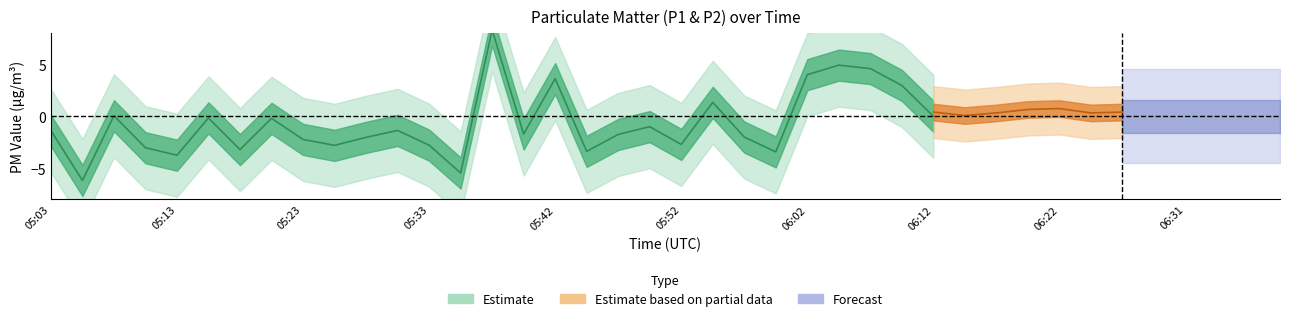

What is the difference between the P1 values at 05:50 and 06:24?

1.1